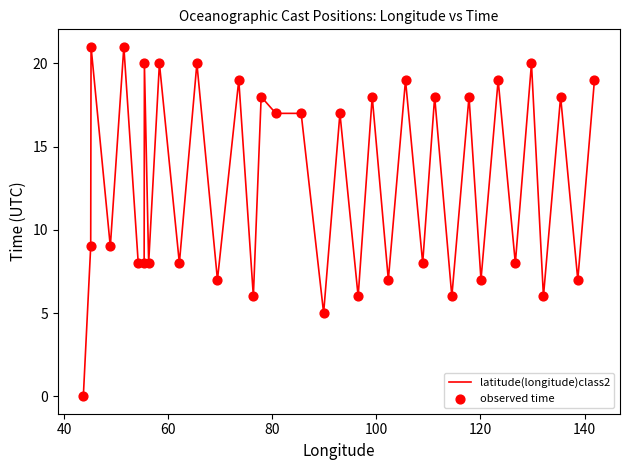

What is the maximum value shown in the chart?

21